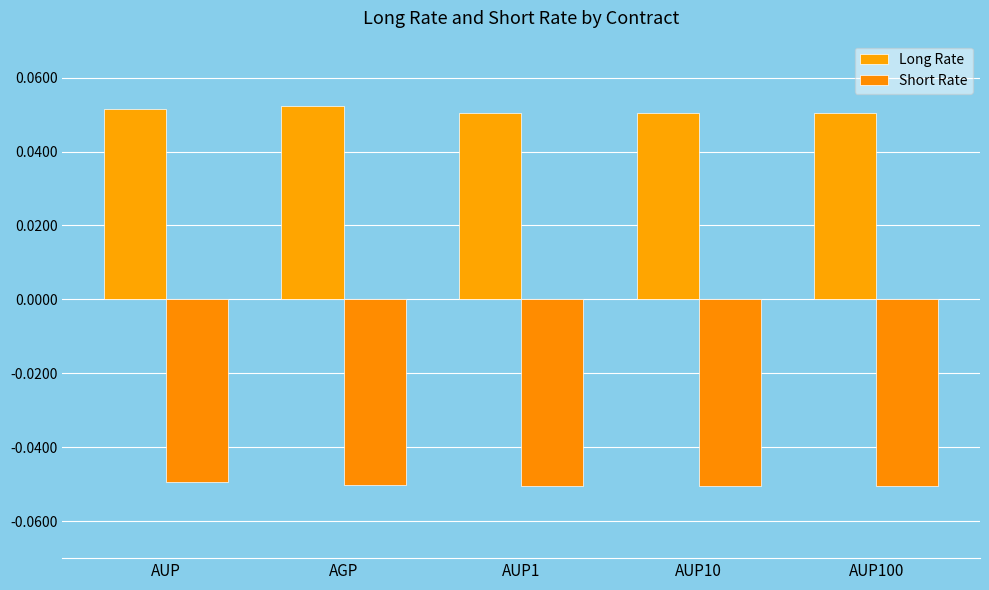

What is the label of the 5th bar from the right?

AUP